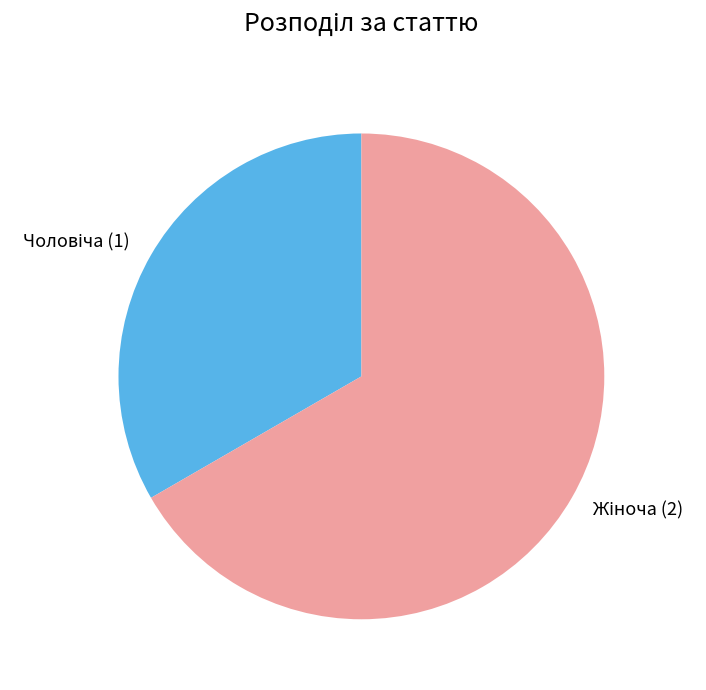

Is it true that Чоловіча is 26% of the pie?

False